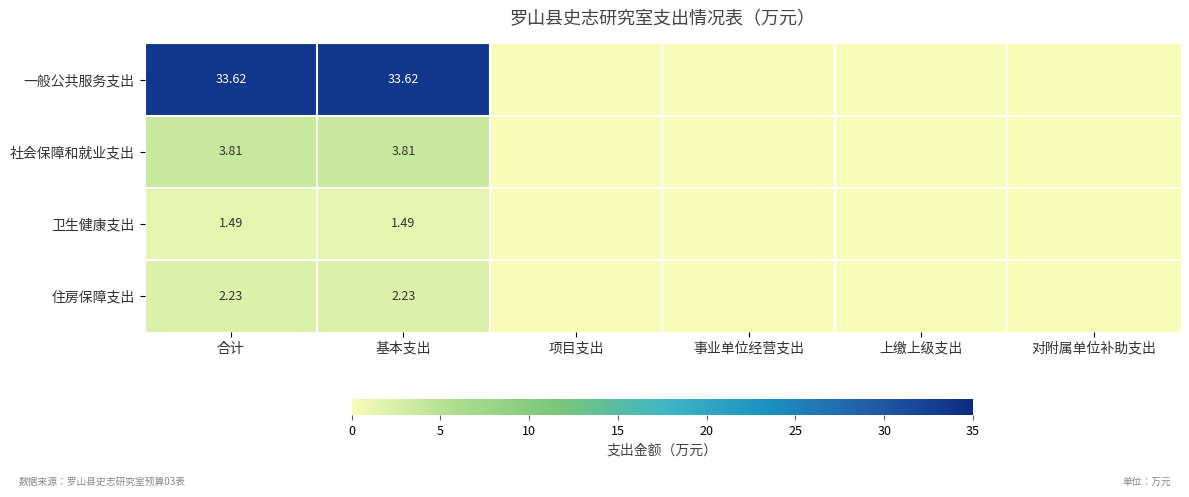

List the series in order of their peak value, highest first.

一般公共服务支出, 社会保障和就业支出, 住房保障支出, 卫生健康支出